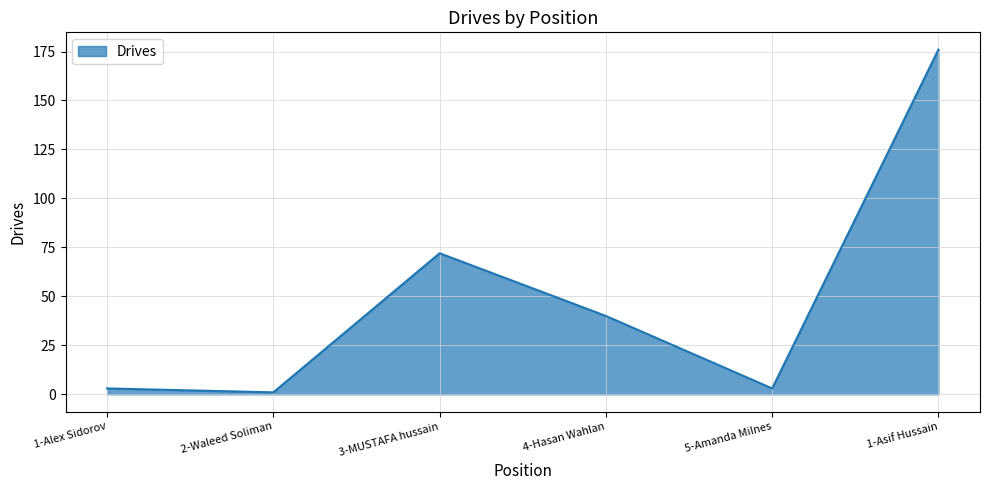

What is the smallest value displayed?

1